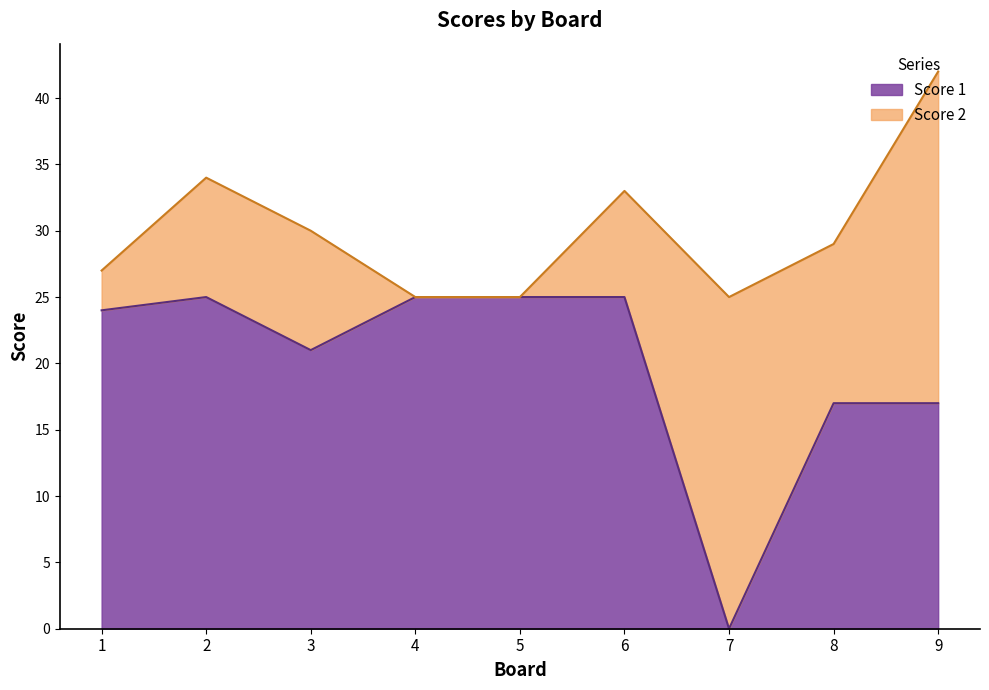

How many lines are shown in the chart?

2